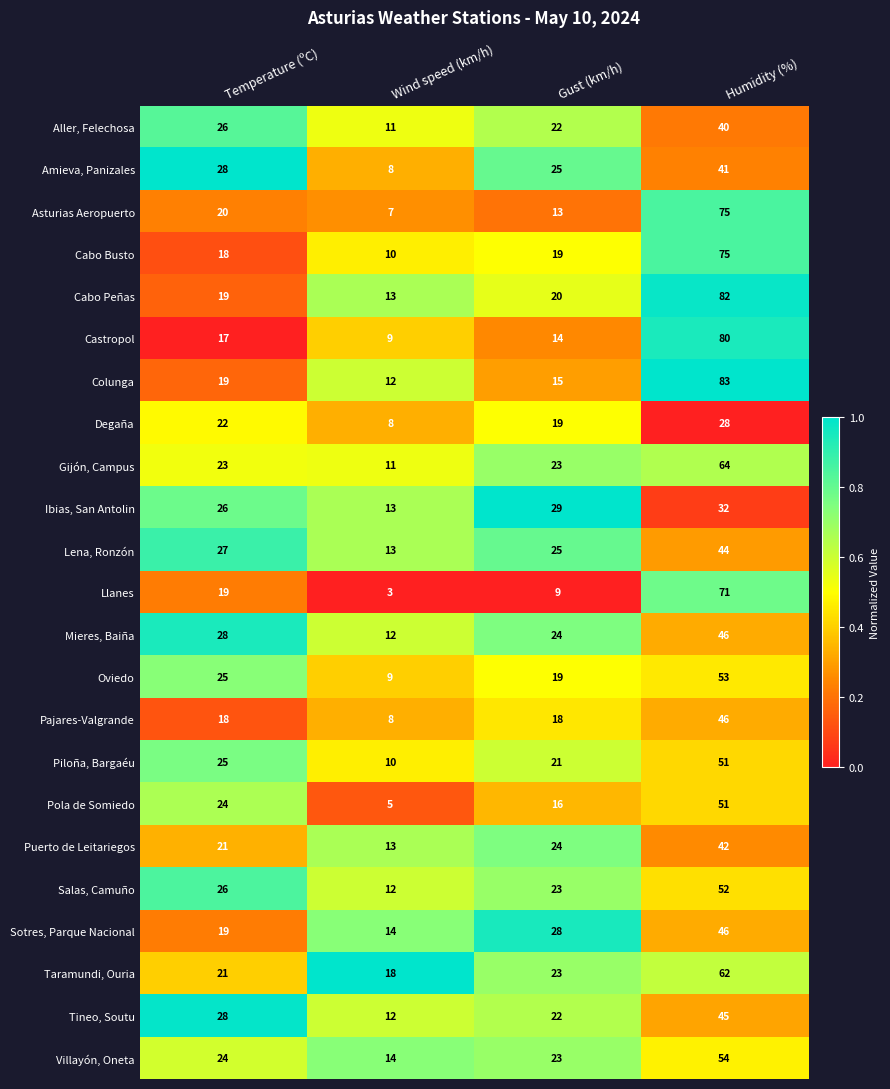

What is the approximate value of Pola de Somiedo at Gust (km/h)?

16